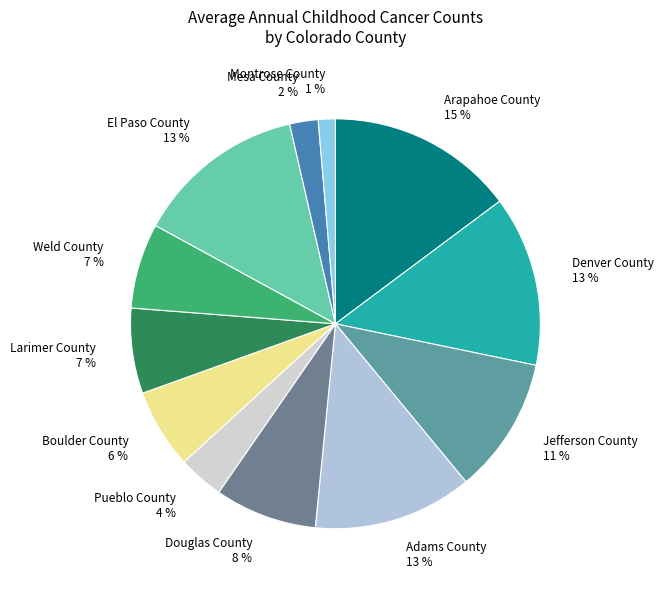

Combined, do El Paso County and Larimer County account for over 50%?

No